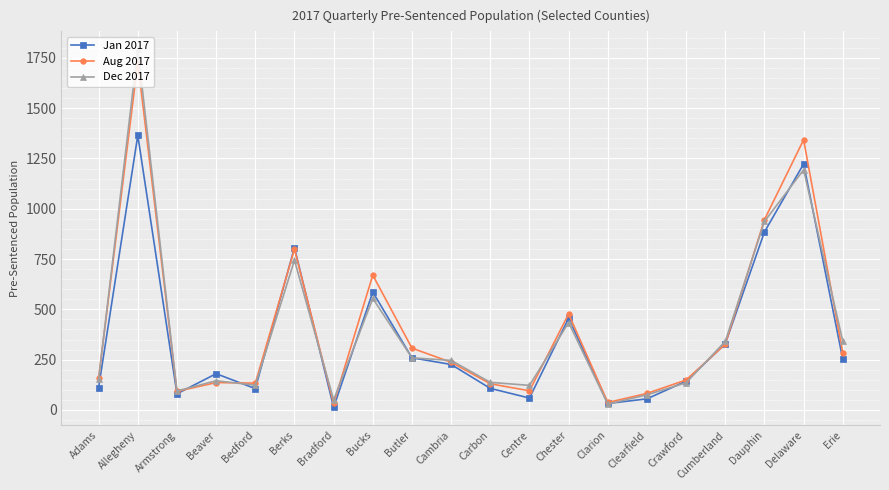

Between Allegheny and Crawford, which series saw the biggest shift?

Dec 2017